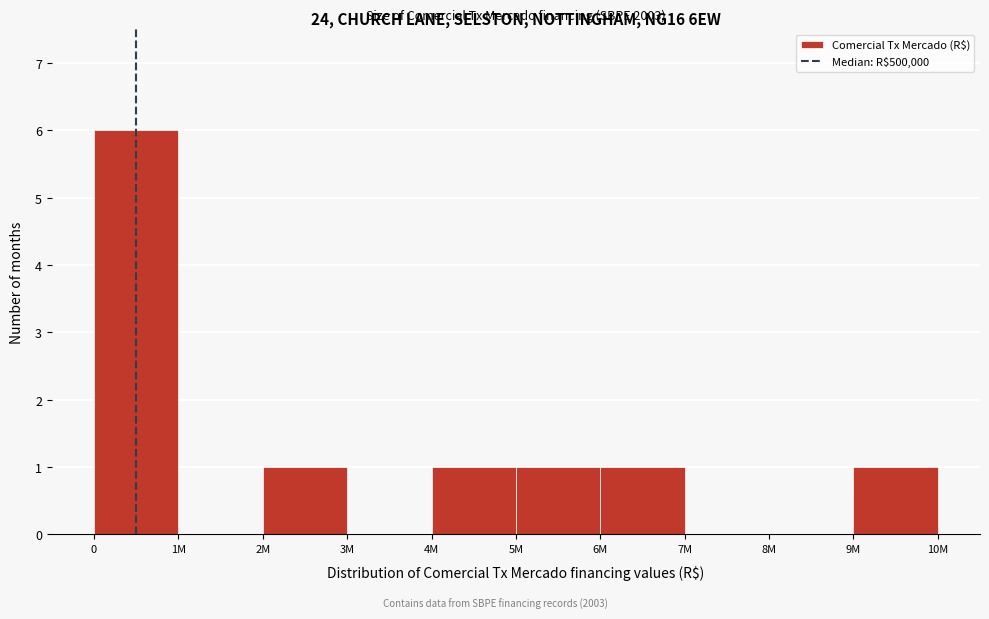

Reading left to right, extract all data points from this chart.

0=6	1M=0	2M=1	3M=0	4M=1	5M=1	6M=1	7M=0	8M=0	9M=1